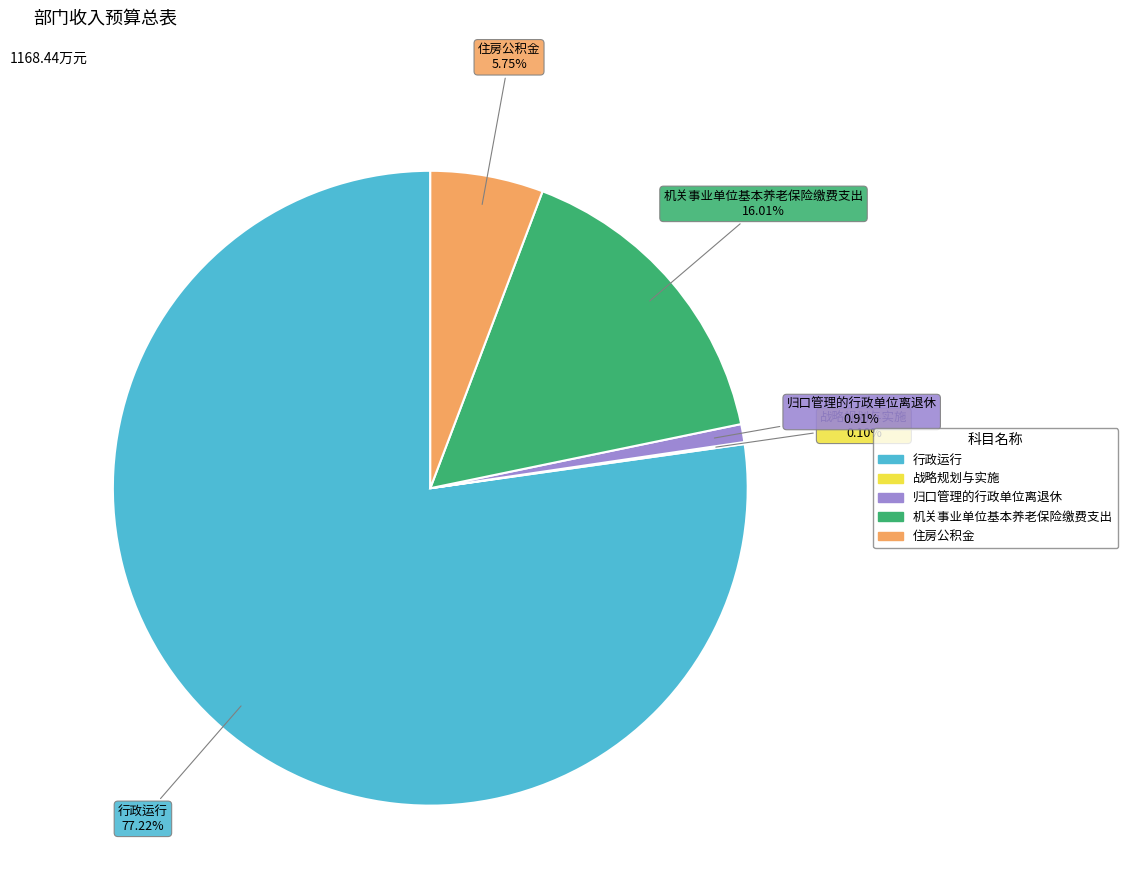

Does any single category account for the majority?

Yes